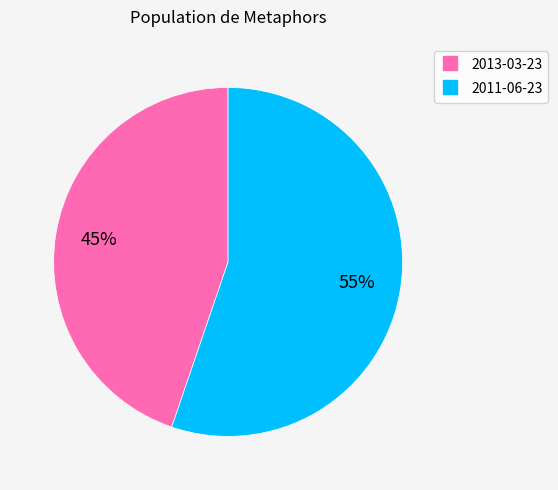

Rank the categories by value from lowest to highest.

2013-03-23, 2011-06-23